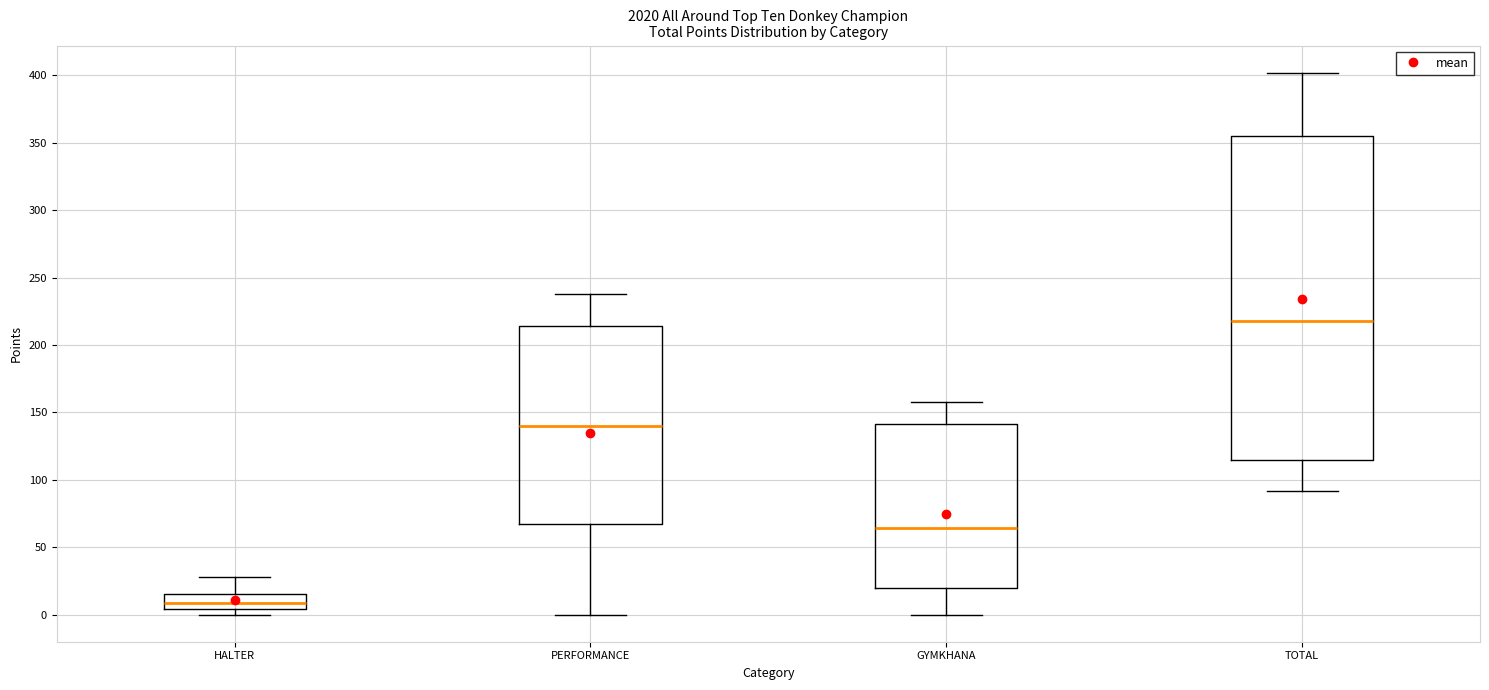

Reading left to right, transcribe this box plot: for each box, give where its median line is, the range the box spans, and where its two whiskers end, as read against the y-axis. The values are not printed on the chart, so give them approximately, as read against the axis.

HALTER: median 10, box 5 to 15, whiskers 0 to 30
PERFORMANCE: median 140, box 65 to 215, whiskers 0 to 240
GYMKHANA: median 65, box 20 to 140, whiskers 0 to 160
TOTAL: median 220, box 115 to 355, whiskers 90 to 400